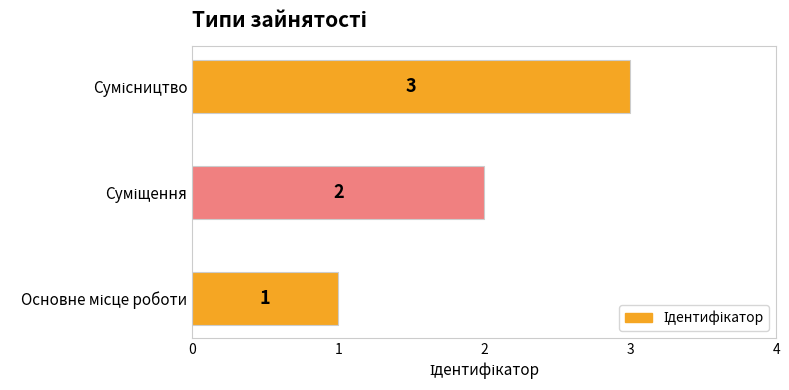

What is the greatest value displayed?

3